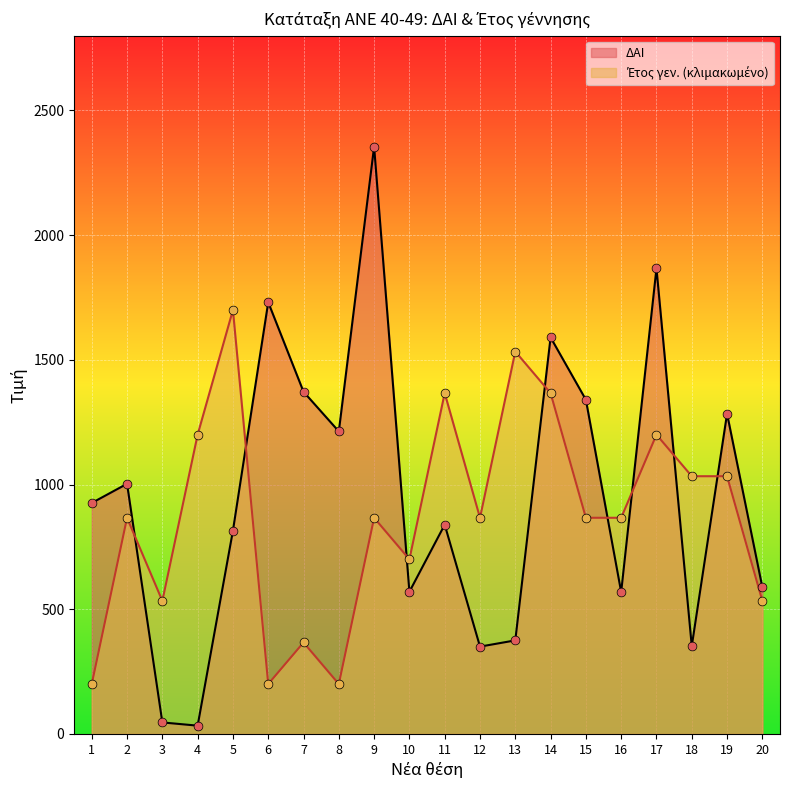

Which series contains the lowest Y value?

ΔΑΙ